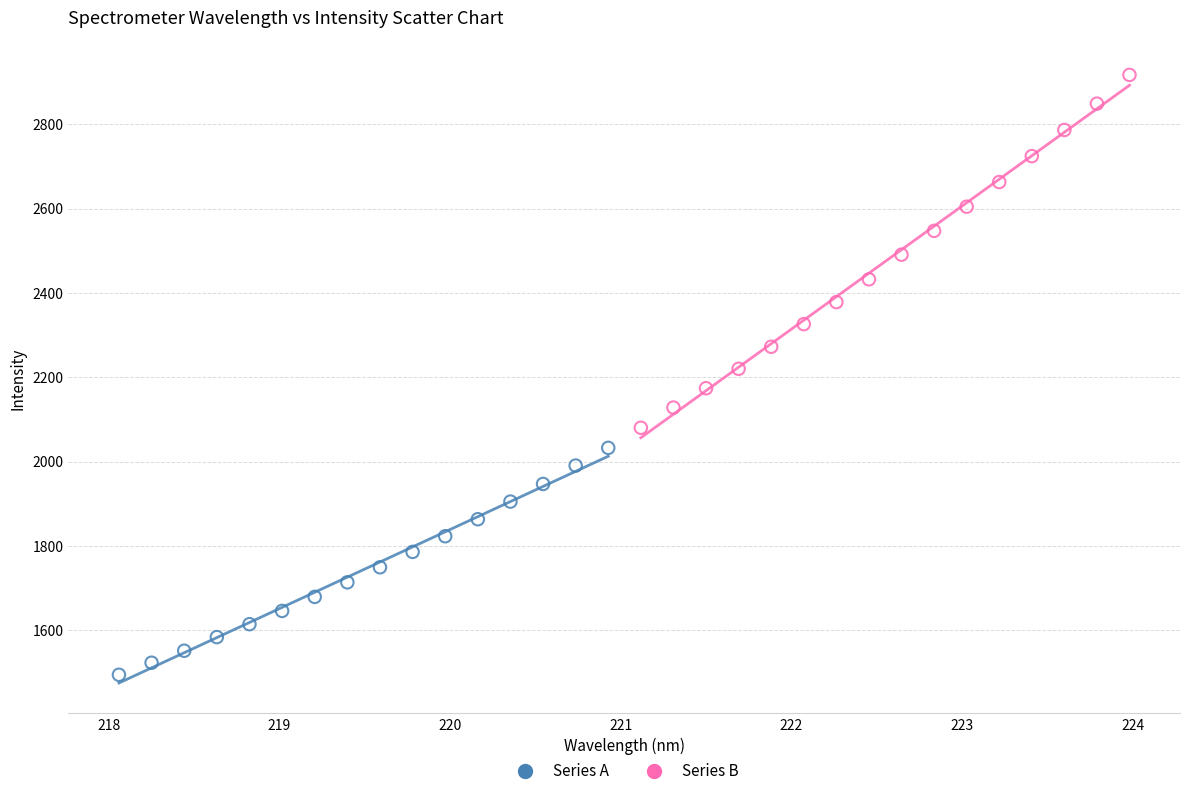

Which series reaches the minimum Y coordinate?

Series A